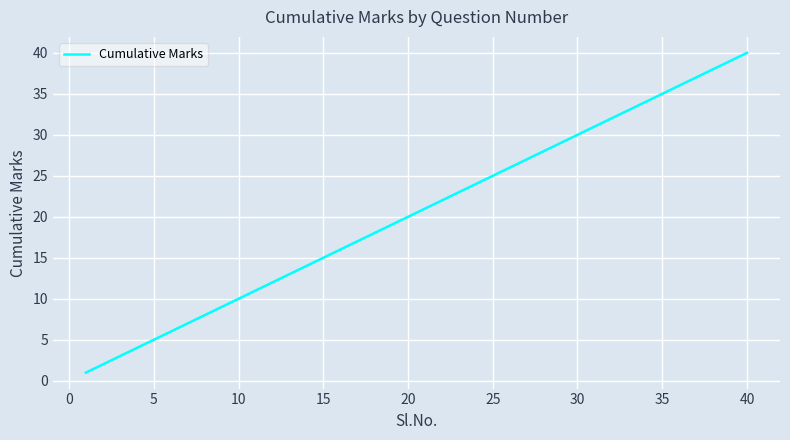

What is the difference between the maximum and minimum values?

39